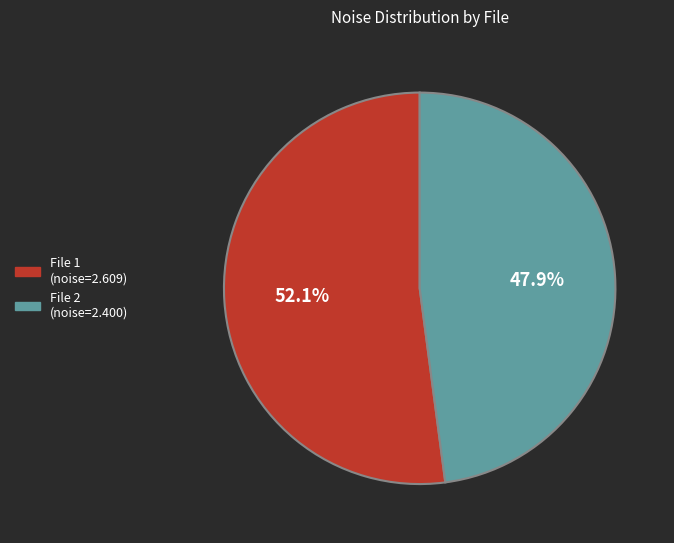

Is there a majority slice in this chart?

Yes